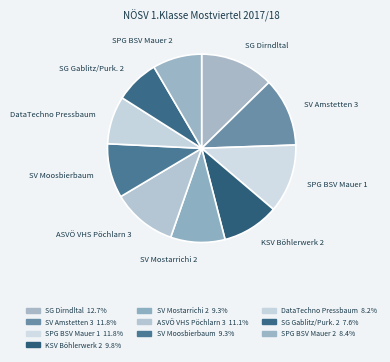

Count the number of slices in the pie.

10